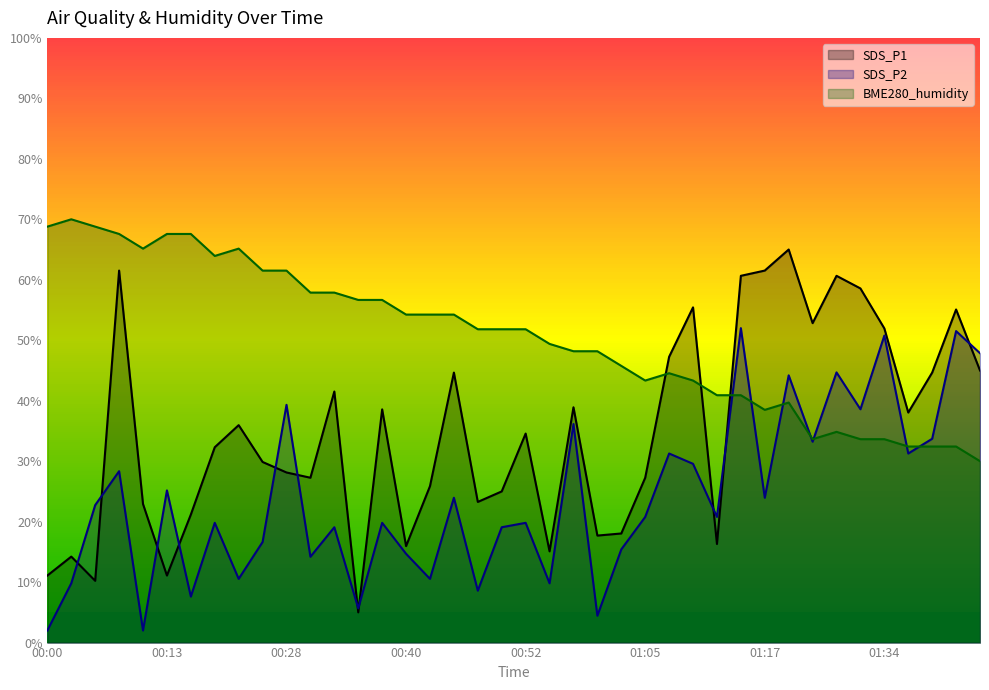

What value does the SDS_P2 series have at 01:44?

47.9